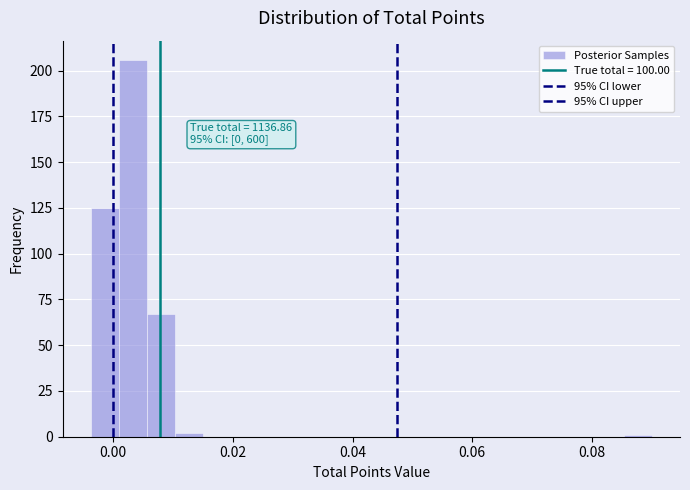

Read against the x-axis, roughly where is the centre of the tallest bar?

0.004